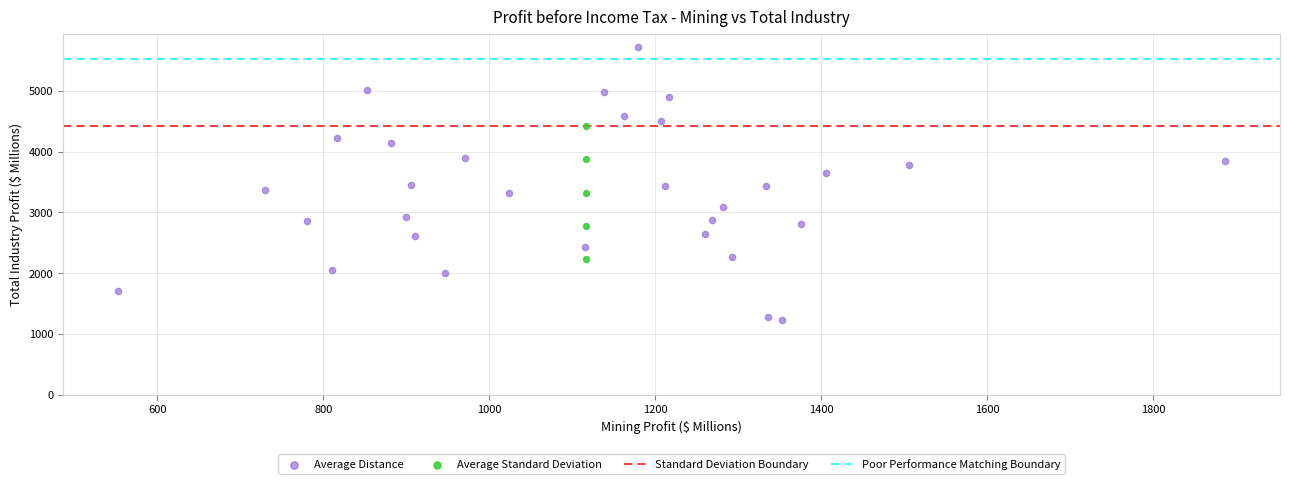

Which series contains the highest Y value?

Average Distance